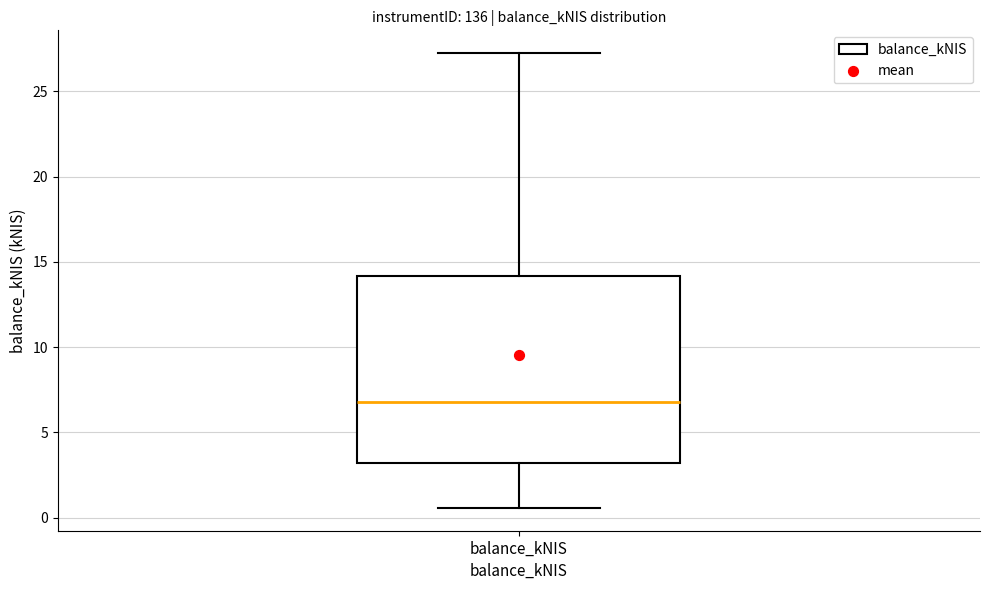

Where does the lower whisker of the box for balance_kNIS end on the y-axis? The values are not printed on the chart, so give them approximately, as read against the axis.

0.5